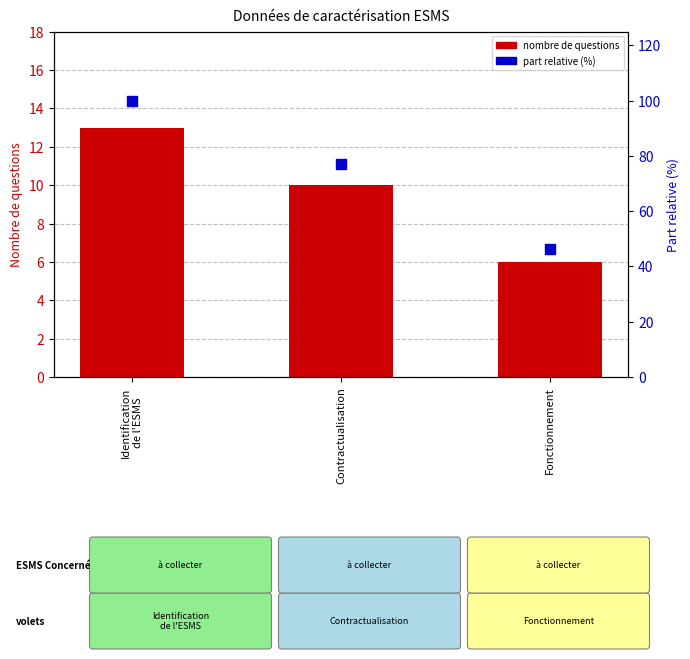

What is the total value across all series at Identification
de l'ESMS?

113.0